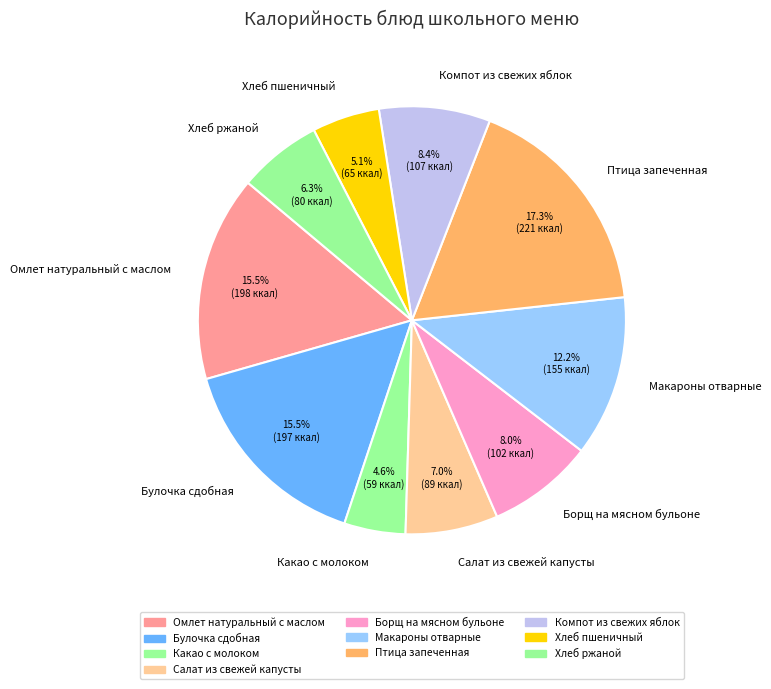

Does Омлет натуральный с маслом account for over 50% of the chart?

No